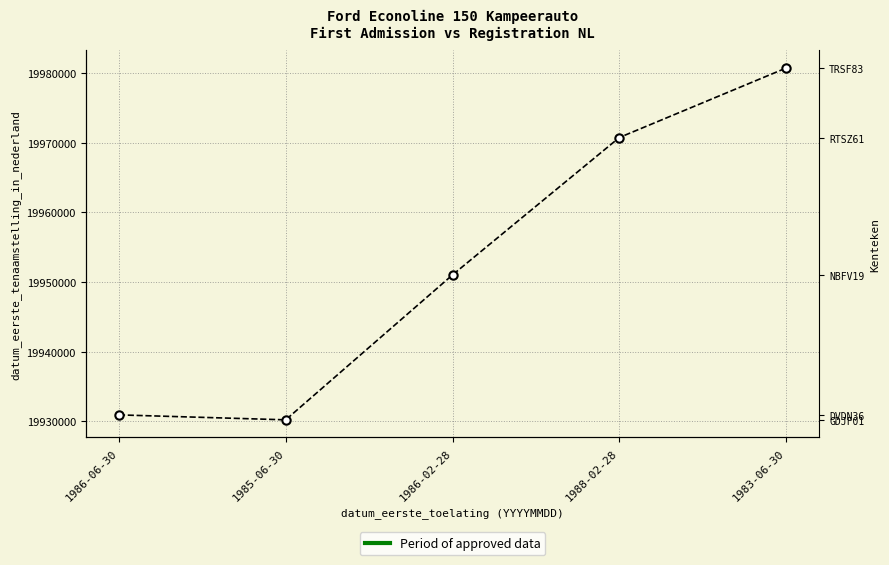

Rank the categories by value from lowest to highest.

1985-06-30, 1986-06-30, 1986-02-28, 1988-02-28, 1983-06-30